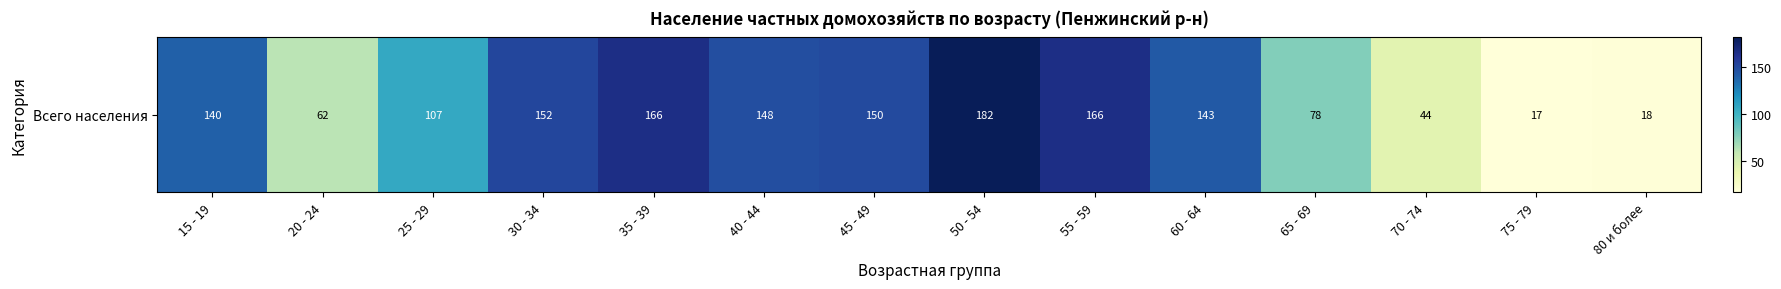

Read the value at 70 - 74.

44